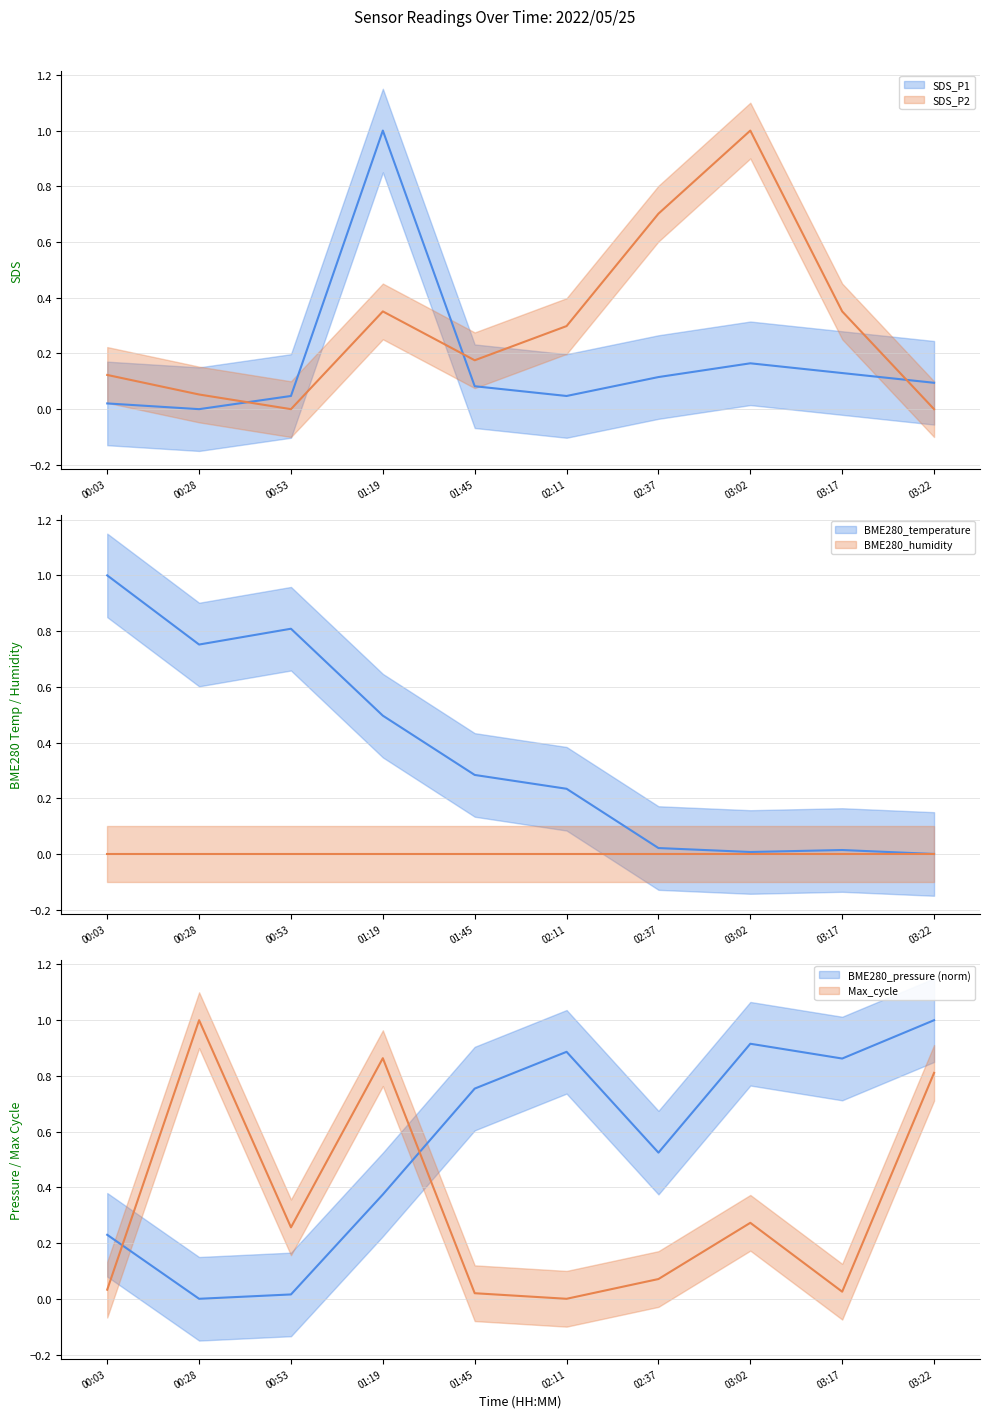

Where do SDS_P1 and BME280_temperature first cross each other?

00:53 and 01:19